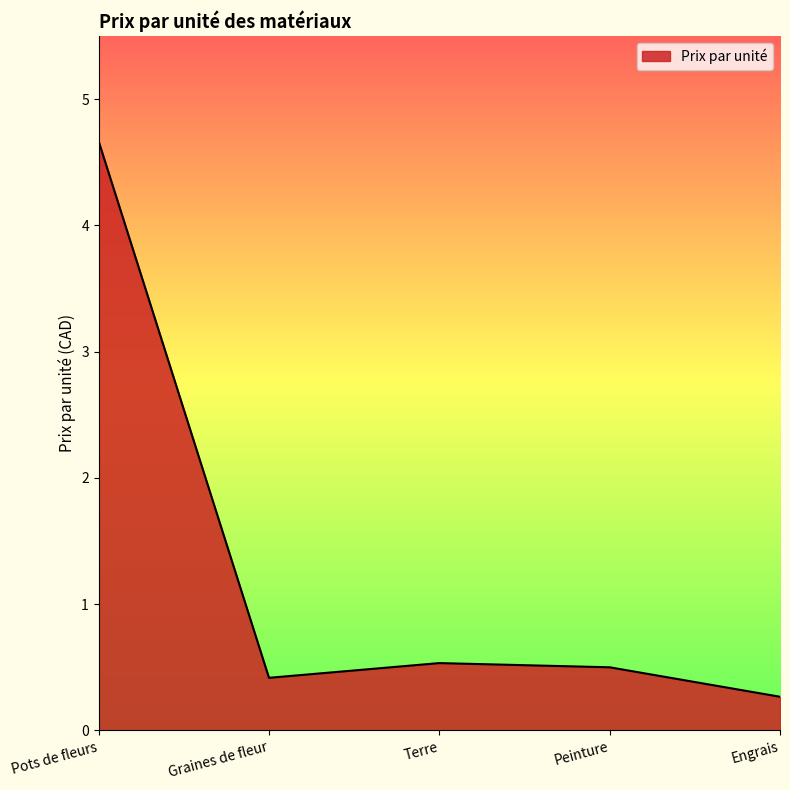

At which category does the data reach its first local valley?

Graines de fleur